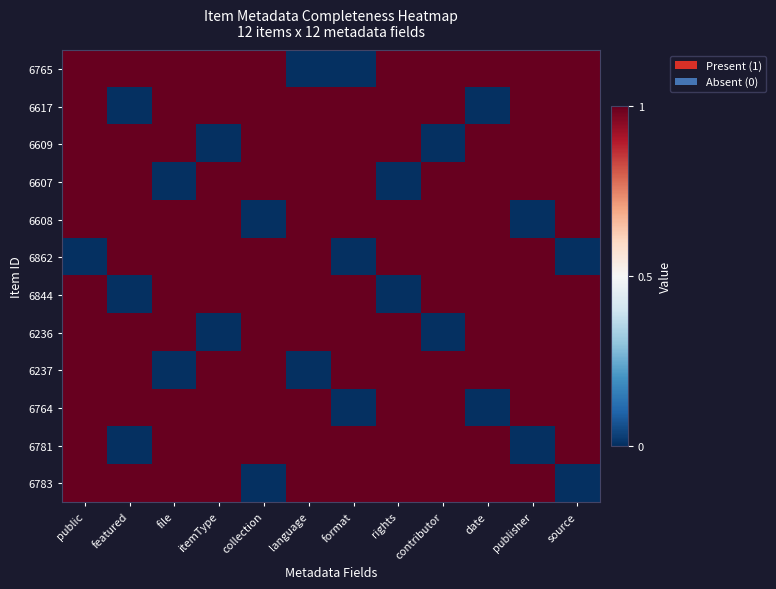

Reading left to right, transcribe all the data shown in this chart.

6765: public=1	featured=1	file=1	itemType=1	collection=1	language=0	format=0	rights=1	contributor=1	date=1	publisher=1	source=1
6617: public=1	featured=0	file=1	itemType=1	collection=1	language=1	format=1	rights=1	contributor=1	date=0	publisher=1	source=1
6609: public=1	featured=1	file=1	itemType=0	collection=1	language=1	format=1	rights=1	contributor=0	date=1	publisher=1	source=1
6607: public=1	featured=1	file=0	itemType=1	collection=1	language=1	format=1	rights=0	contributor=1	date=1	publisher=1	source=1
6608: public=1	featured=1	file=1	itemType=1	collection=0	language=1	format=1	rights=1	contributor=1	date=1	publisher=0	source=1
6862: public=0	featured=1	file=1	itemType=1	collection=1	language=1	format=0	rights=1	contributor=1	date=1	publisher=1	source=0
6844: public=1	featured=0	file=1	itemType=1	collection=1	language=1	format=1	rights=0	contributor=1	date=1	publisher=1	source=1
6236: public=1	featured=1	file=1	itemType=0	collection=1	language=1	format=1	rights=1	contributor=0	date=1	publisher=1	source=1
6237: public=1	featured=1	file=0	itemType=1	collection=1	language=0	format=1	rights=1	contributor=1	date=1	publisher=1	source=1
6764: public=1	featured=1	file=1	itemType=1	collection=1	language=1	format=0	rights=1	contributor=1	date=0	publisher=1	source=1
6781: public=1	featured=0	file=1	itemType=1	collection=1	language=1	format=1	rights=1	contributor=1	date=1	publisher=0	source=1
6783: public=1	featured=1	file=1	itemType=1	collection=0	language=1	format=1	rights=1	contributor=1	date=1	publisher=1	source=0